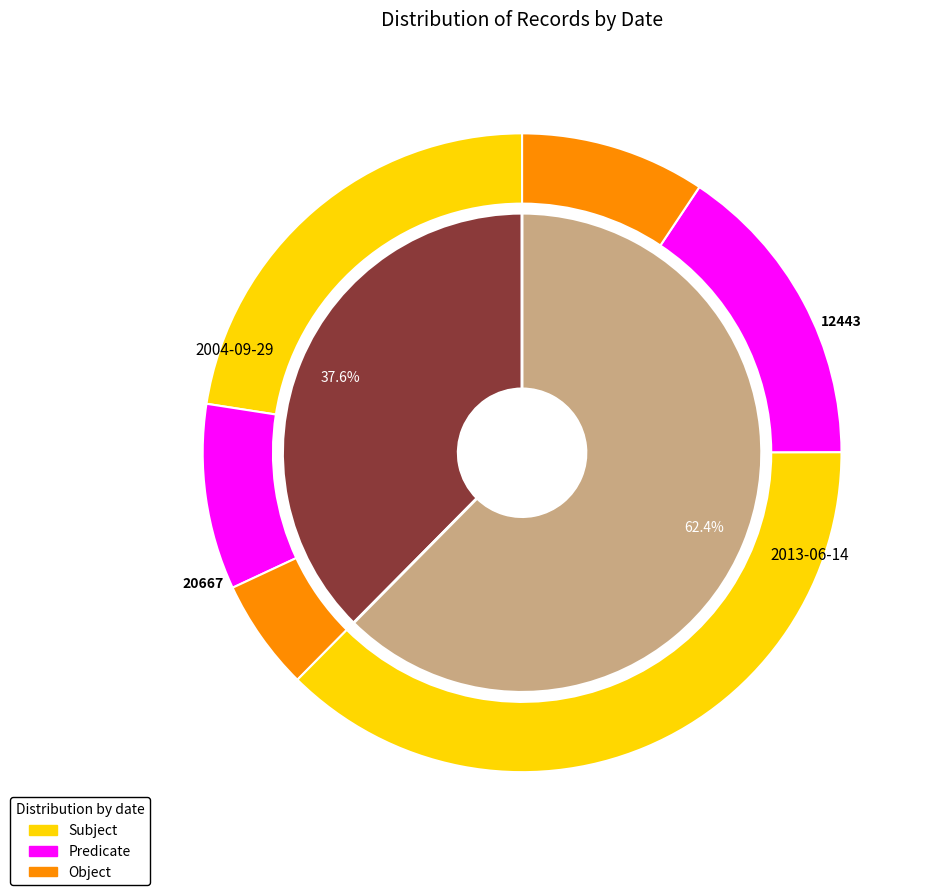

Approximately how many times larger is the value at 2013-06-14 compared to 2004-09-29?

1.7